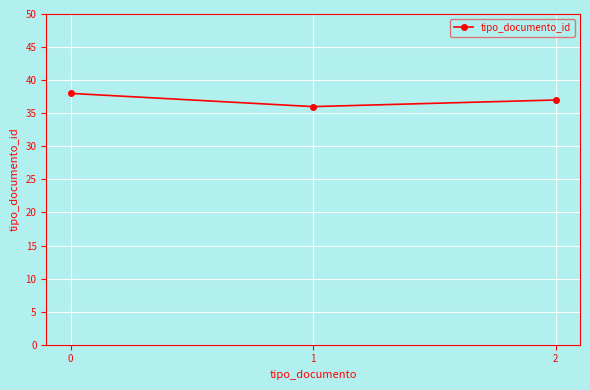

What is the sum of the values at 1 and 0?

74